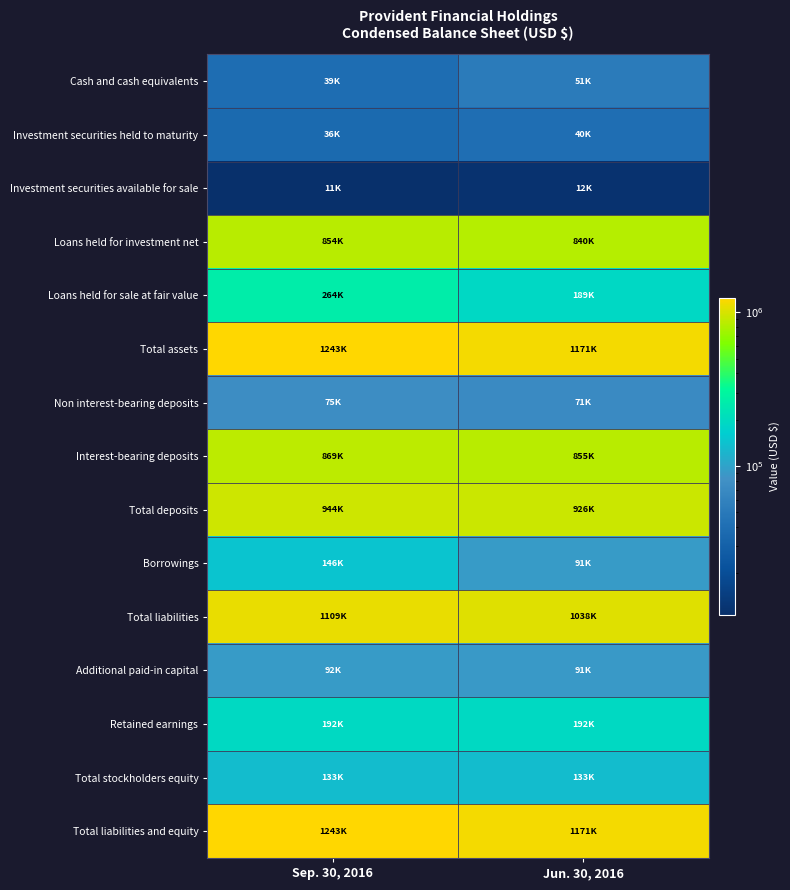

Reading left to right, what are all the values shown in this chart?

Cash and cash equivalents: Sep. 30, 2016=39443	Jun. 30, 2016=51206
Investment securities held to maturity: Sep. 30, 2016=36290	Jun. 30, 2016=39979
Investment securities available for sale: Sep. 30, 2016=10778	Jun. 30, 2016=11543
Loans held for investment net: Sep. 30, 2016=853958	Jun. 30, 2016=840022
Loans held for sale at fair value: Sep. 30, 2016=264379	Jun. 30, 2016=189458
Total assets: Sep. 30, 2016=1242514	Jun. 30, 2016=1171381
Non interest-bearing deposits: Sep. 30, 2016=74963	Jun. 30, 2016=71158
Interest-bearing deposits: Sep. 30, 2016=868539	Jun. 30, 2016=855226
Total deposits: Sep. 30, 2016=943502	Jun. 30, 2016=926384
Borrowings: Sep. 30, 2016=146281	Jun. 30, 2016=91299
Total liabilities: Sep. 30, 2016=1109291	Jun. 30, 2016=1037930
Additional paid-in capital: Sep. 30, 2016=91633	Jun. 30, 2016=90802
Retained earnings: Sep. 30, 2016=192227	Jun. 30, 2016=191666
Total stockholders equity: Sep. 30, 2016=133223	Jun. 30, 2016=133451
Total liabilities and equity: Sep. 30, 2016=1242514	Jun. 30, 2016=1171381